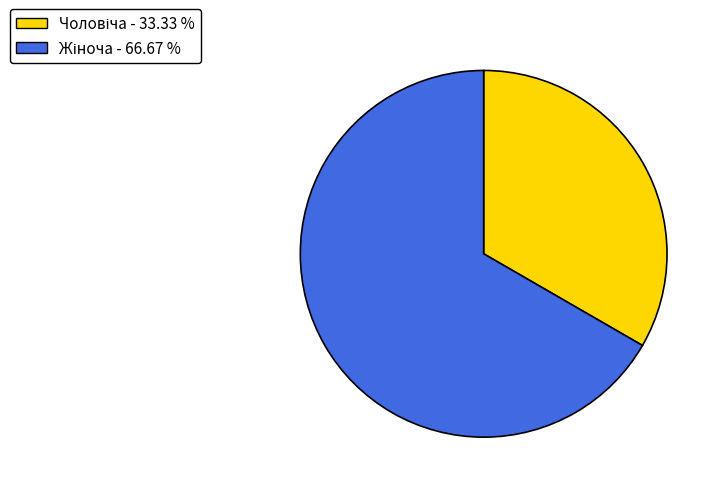

Is there a majority slice in this chart?

Yes